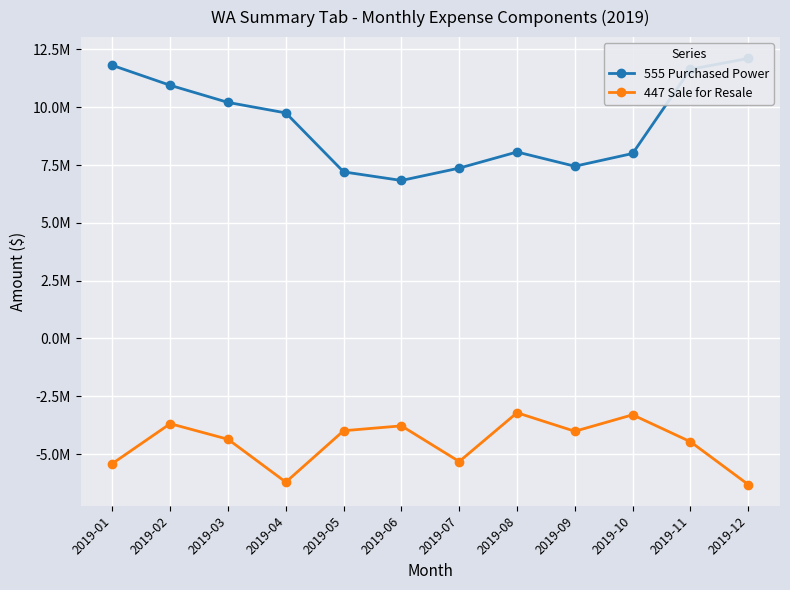

What is the difference between the maximum and minimum values in the 447 Sale for Resale series?

3104772.1